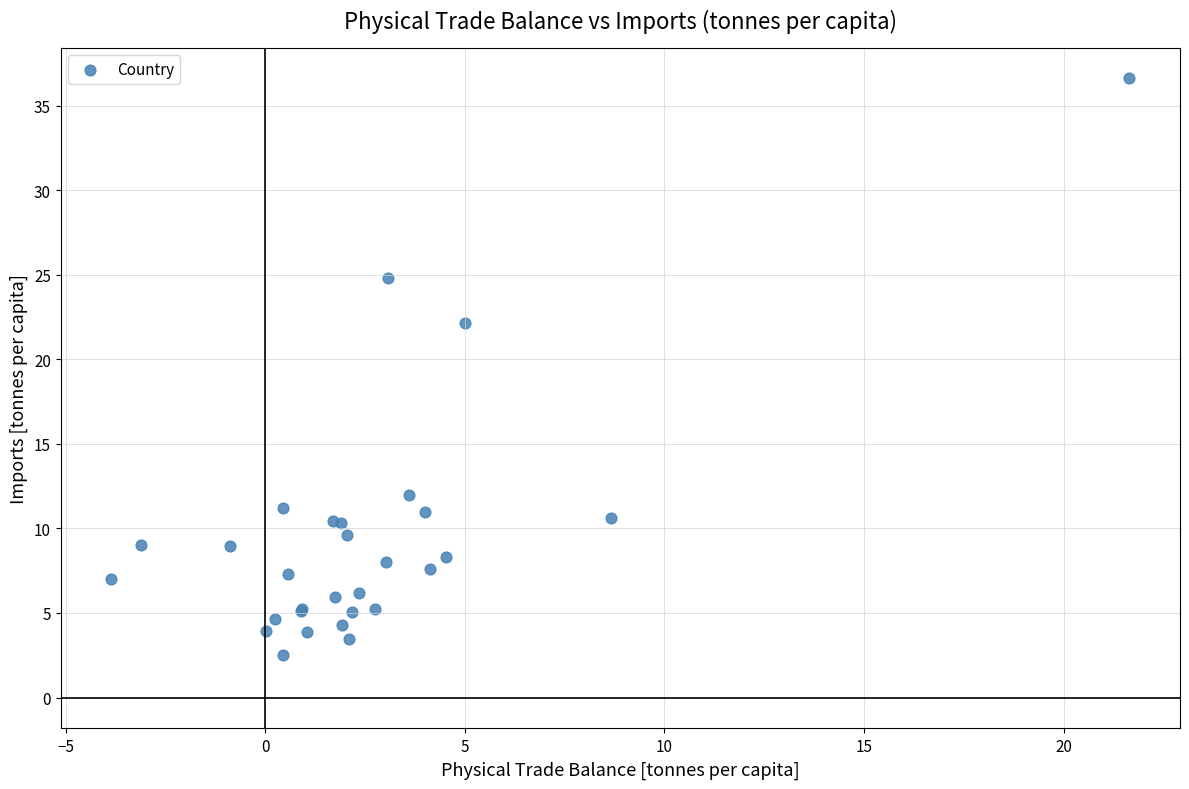

What Y value in the scatter plot is closest to 19?

22.2